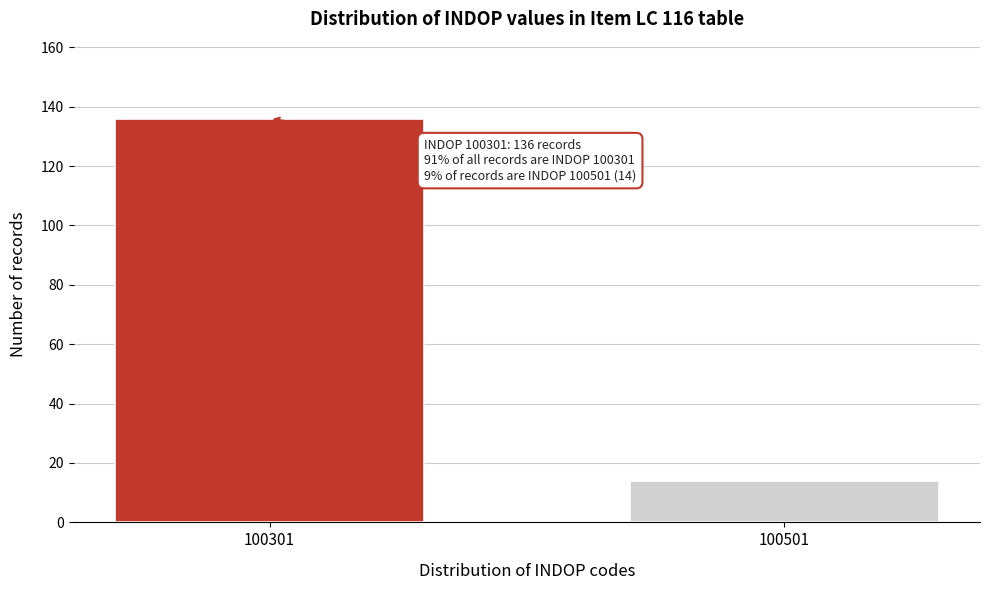

Reading left to right, extract all data points from this chart.

136	14